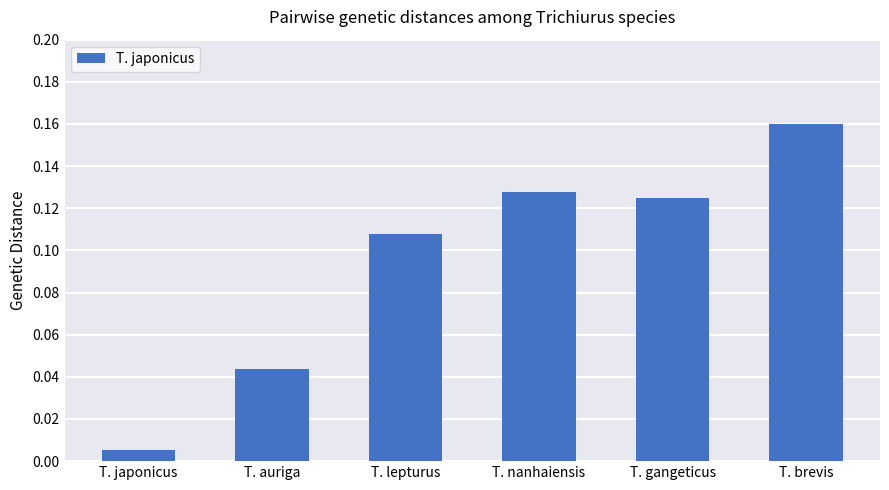

Which label corresponds to the smallest value in the chart?

T. japonicus